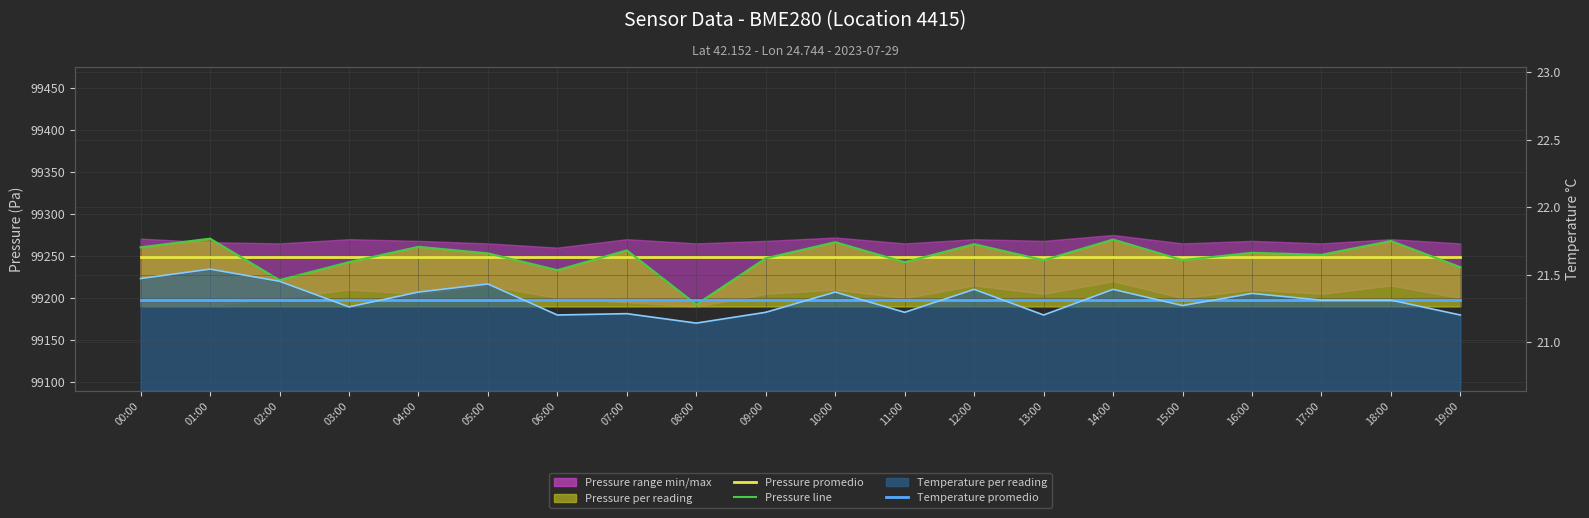

True or false: Pressure per timestamp and Temperature line intersect in this chart.

False